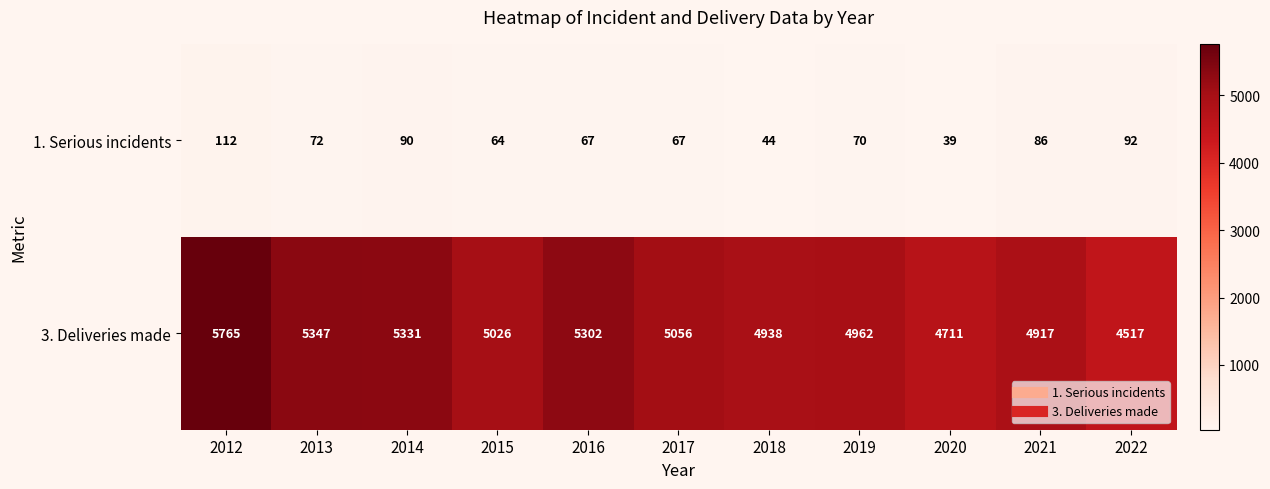

How many data points does each series have?

11